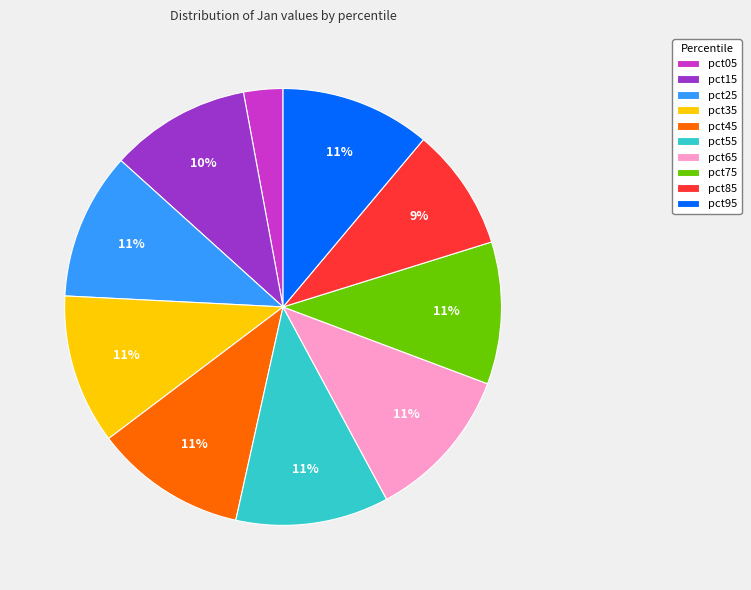

Do pct15 and pct55 together represent more than half of the pie?

No